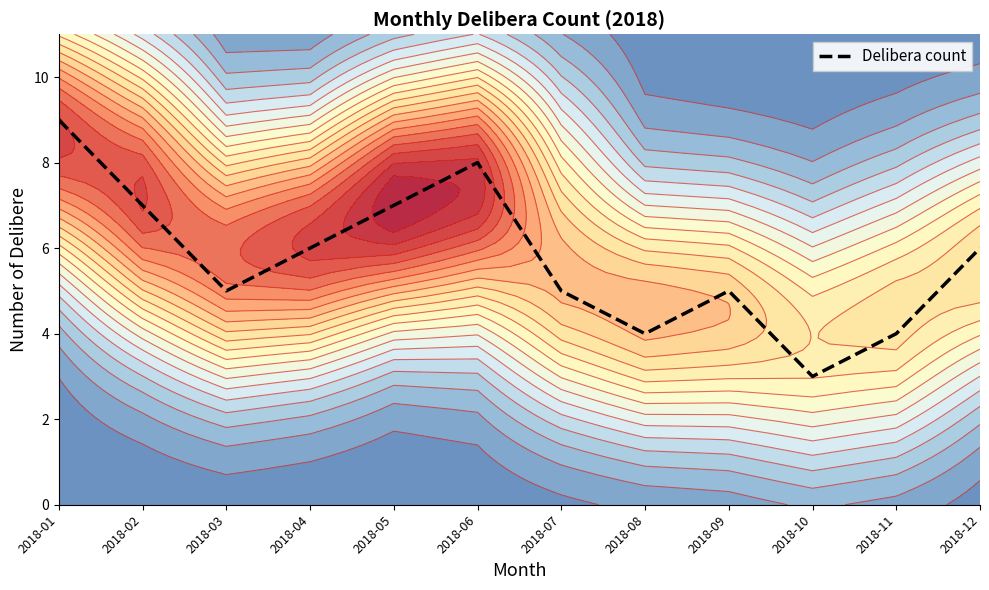

At which category does the chart reach its minimum across all series?

2018-10